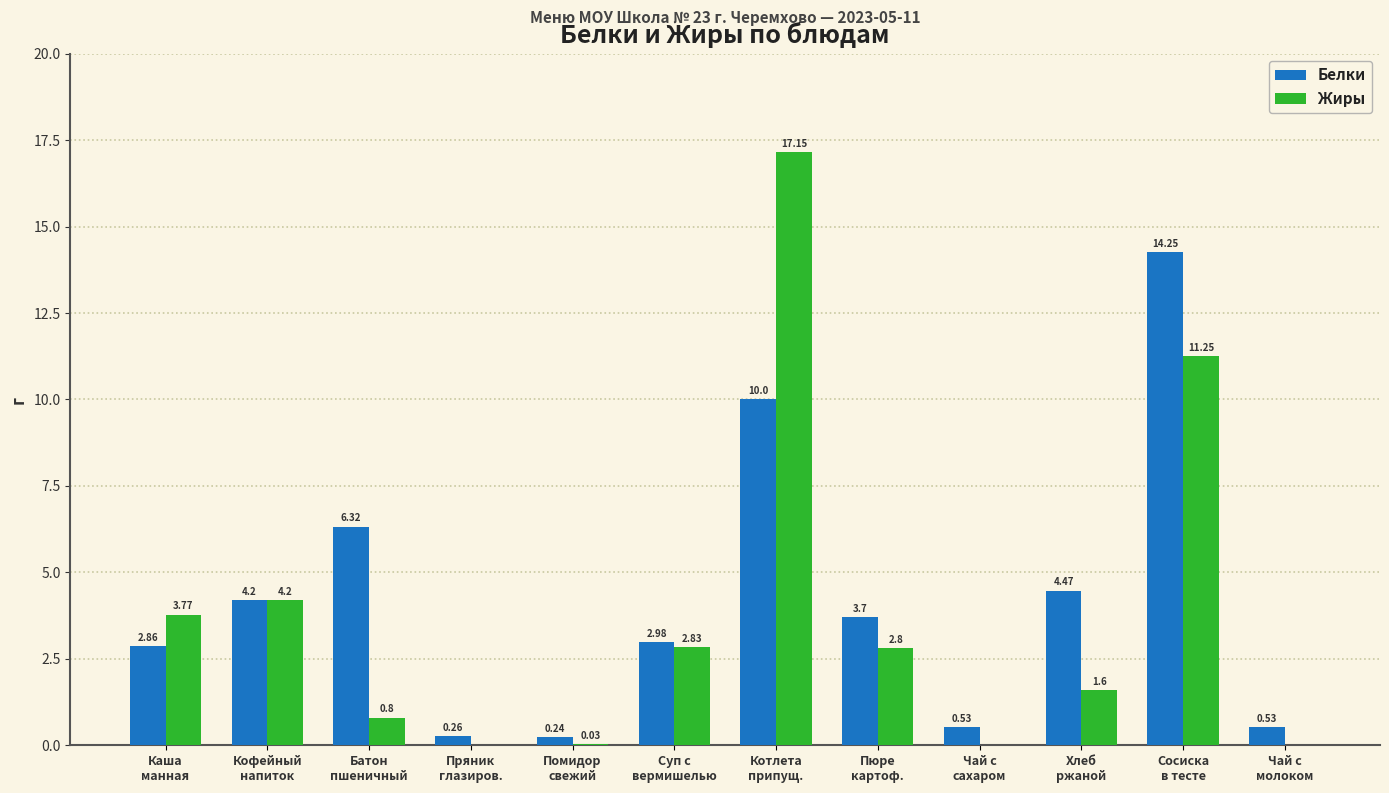

What is the sum of all Жиры values?

44.4